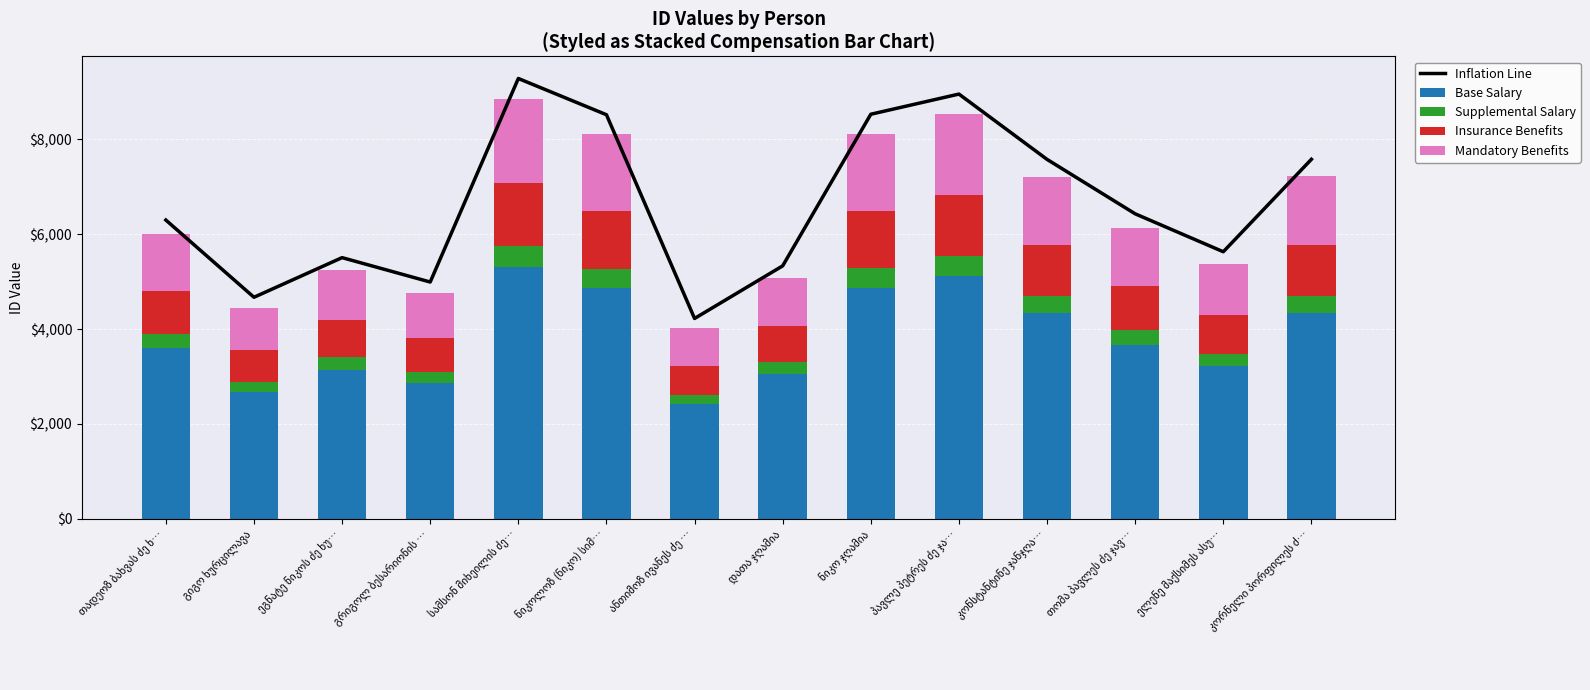

At დათა ჯღამია, list the series in order from largest to smallest.

Inflation Line, Base Salary, Mandatory Benefits, Insurance Benefits, Supplemental Salary